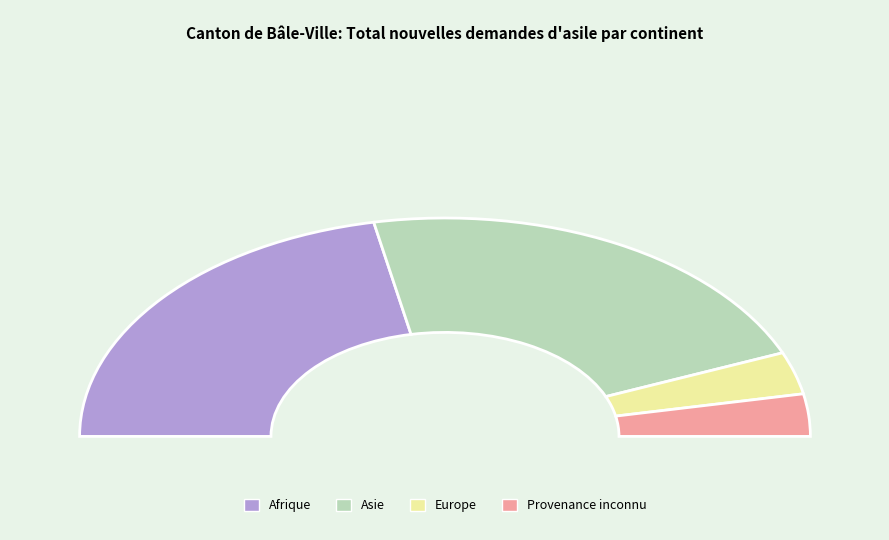

Which slice is the smallest?

Europe